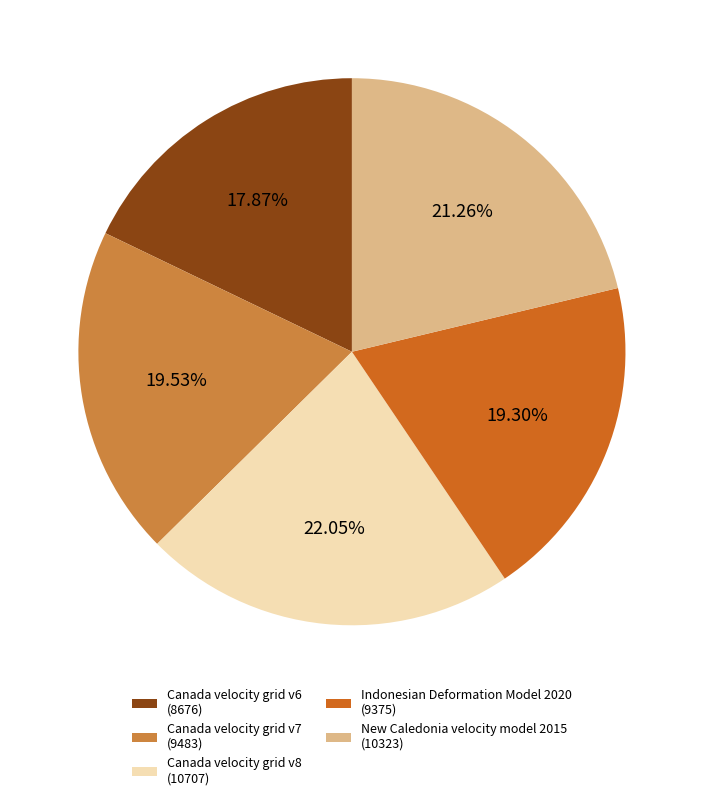

How many slices are in this pie chart?

5